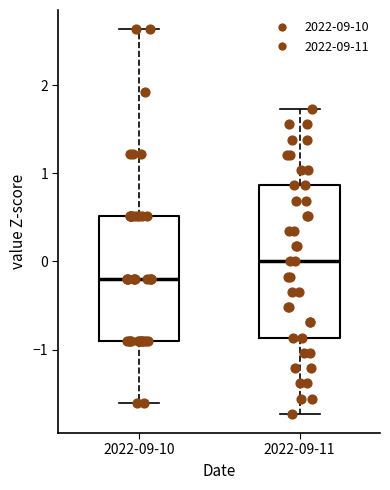

Reading left to right, read every box against the y-axis: the position of its median line, the range the box covers, and the ends of its whiskers. The values are not printed on the chart, so give them approximately, as read against the axis.

2022-09-10: median -0.2, box -0.9 to 0.5, whiskers -1.6 to 2.6
2022-09-11: median 0.0, box -0.9 to 0.9, whiskers -1.7 to 1.7